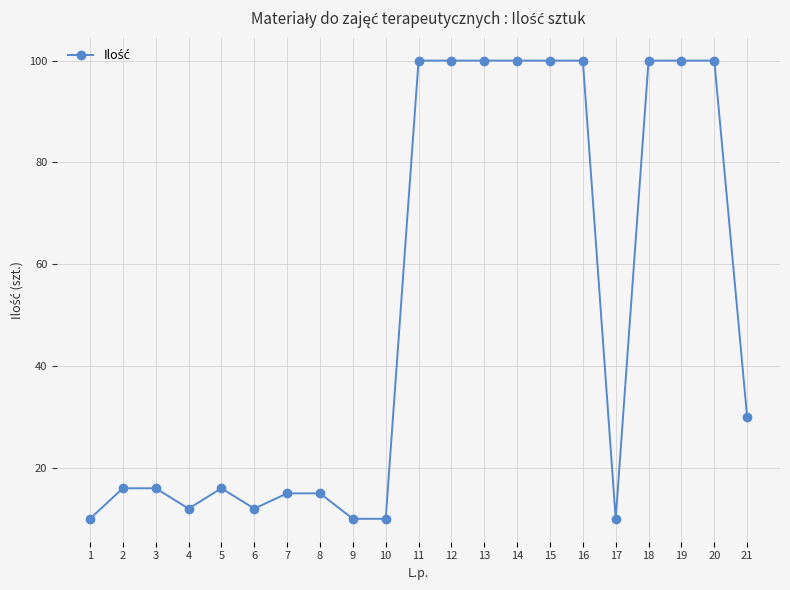

True or false: the data shows 100 at 15.

True